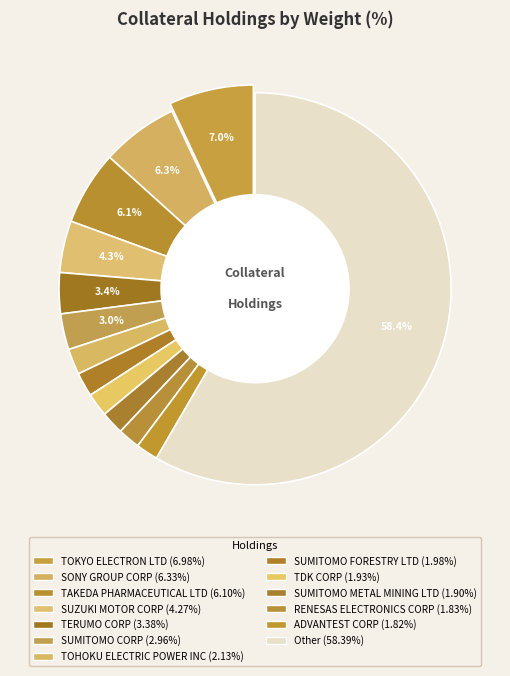

Which slice is the largest?

TOKYO ELECTRON LTD